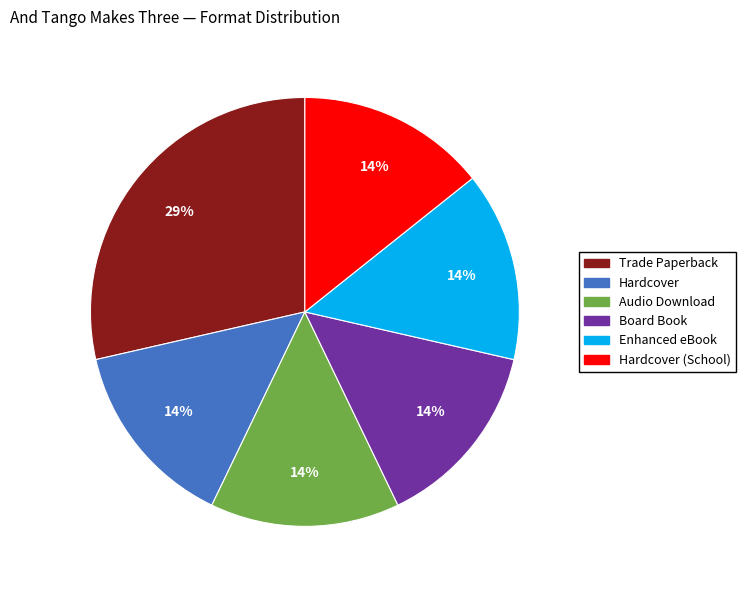

Is there any slice that represents more than half of the pie?

No